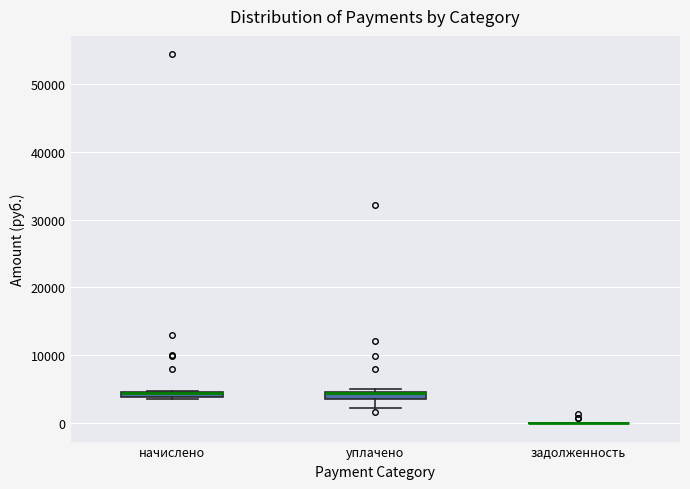

Where is the lower edge of the box for начислено on the y-axis? The values are not printed on the chart, so give them approximately, as read against the axis.

4000